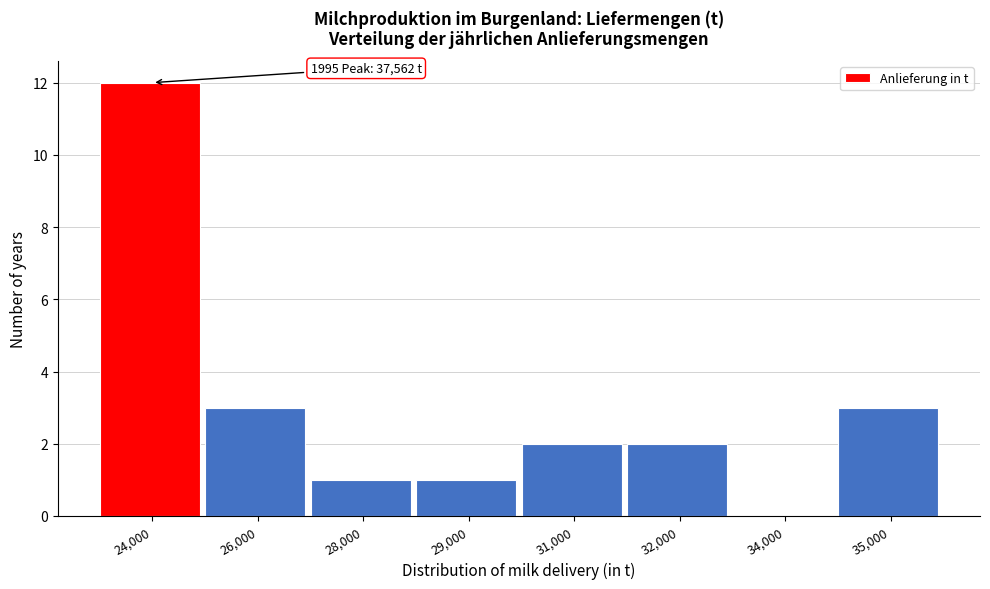

Reading left to right, transcribe all the data shown in this chart.

24,000=12	26,000=3	28,000=1	29,000=1	31,000=2	32,000=2	34,000=0	35,000=3